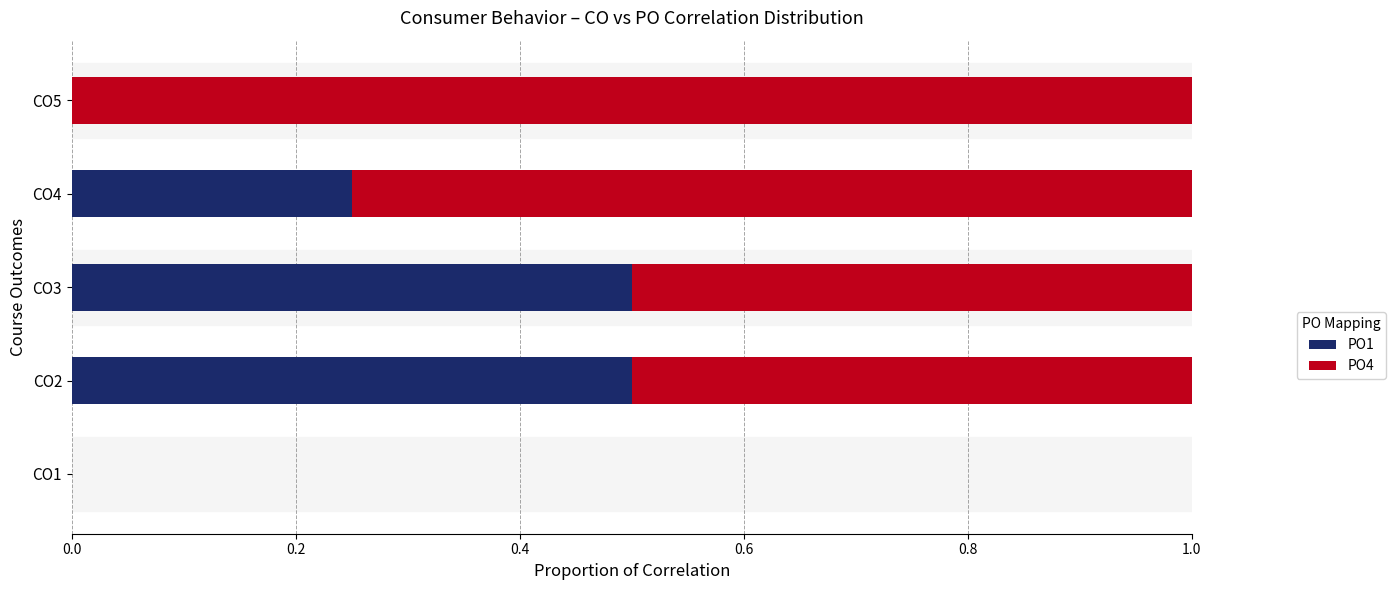

Is it true that PO1 equals 0.2 at CO5?

False